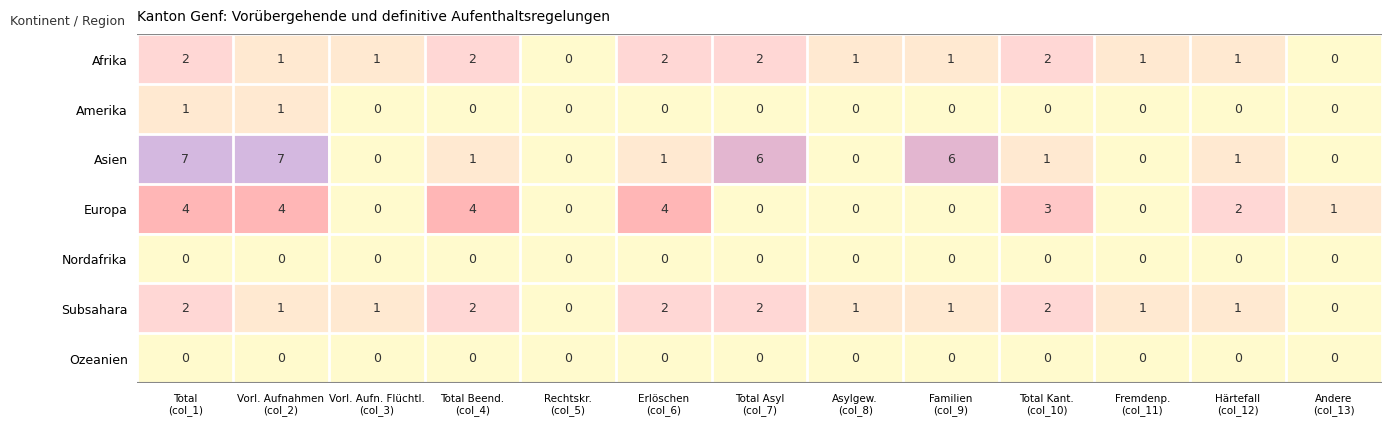

What is the maximum value for Europa?

4